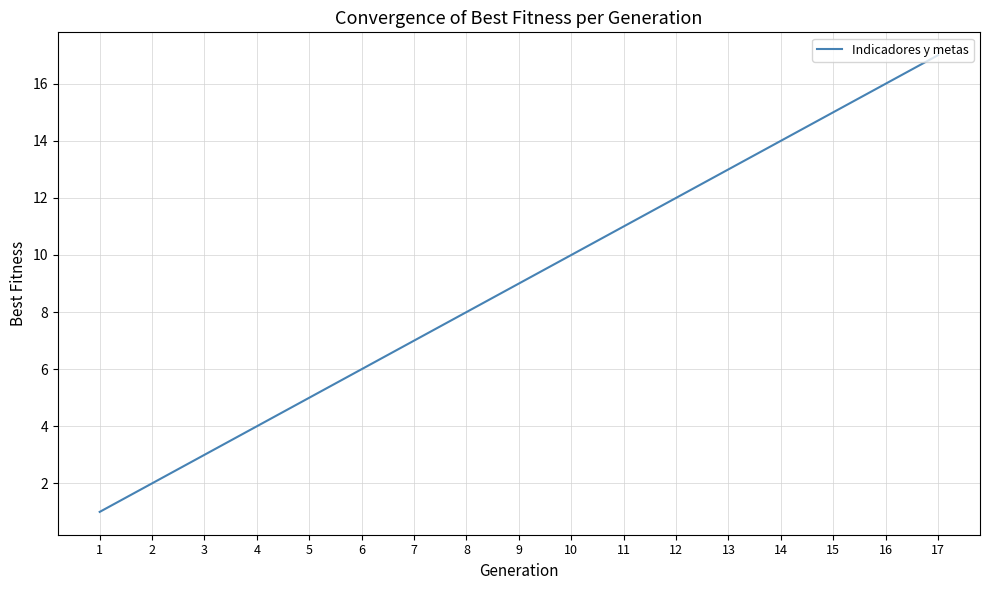

What is the difference between the second highest and minimum values?

15